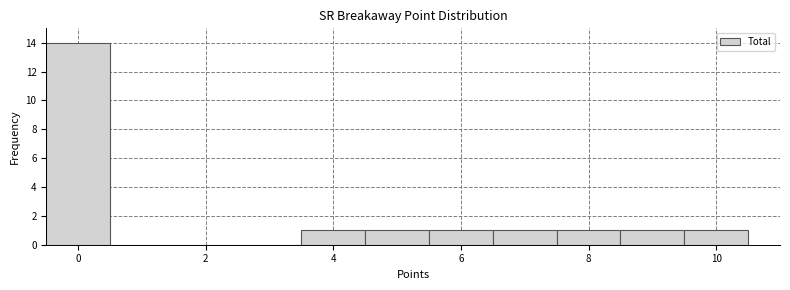

Over which range of the x-axis is the bar tallest?

-0.5 to 0.5